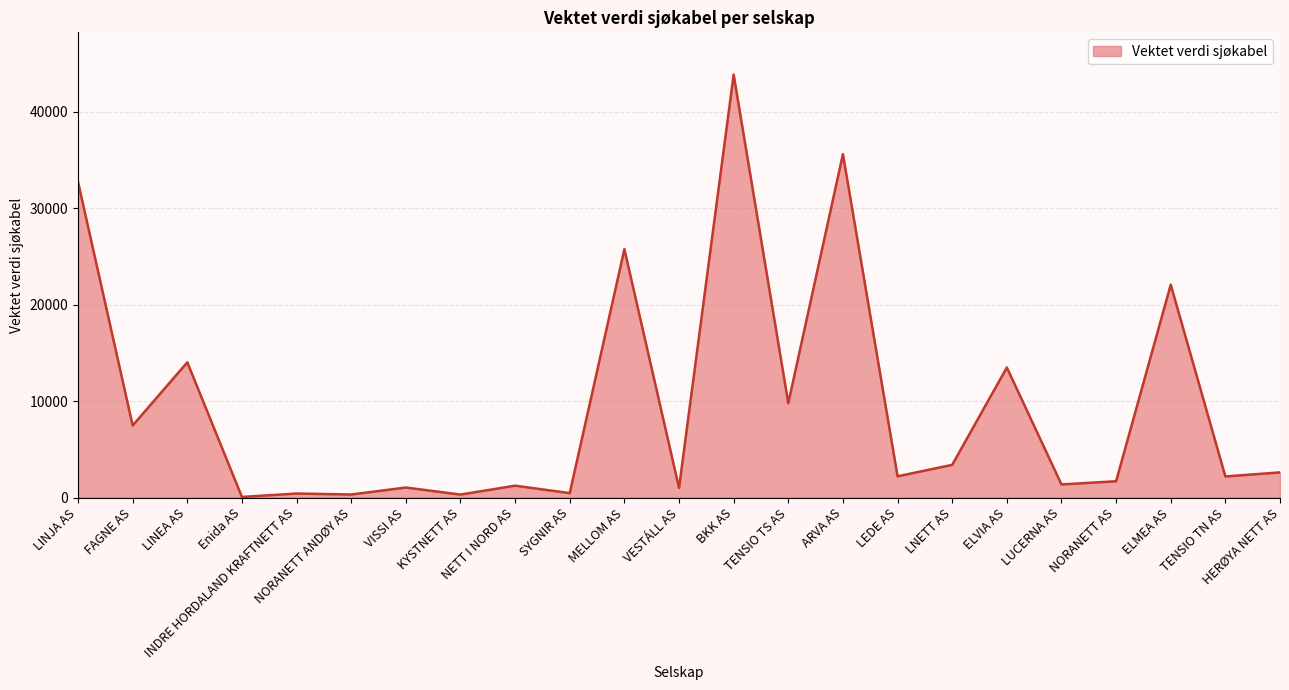

At which label is the value closest to 21946?

ELMEA AS